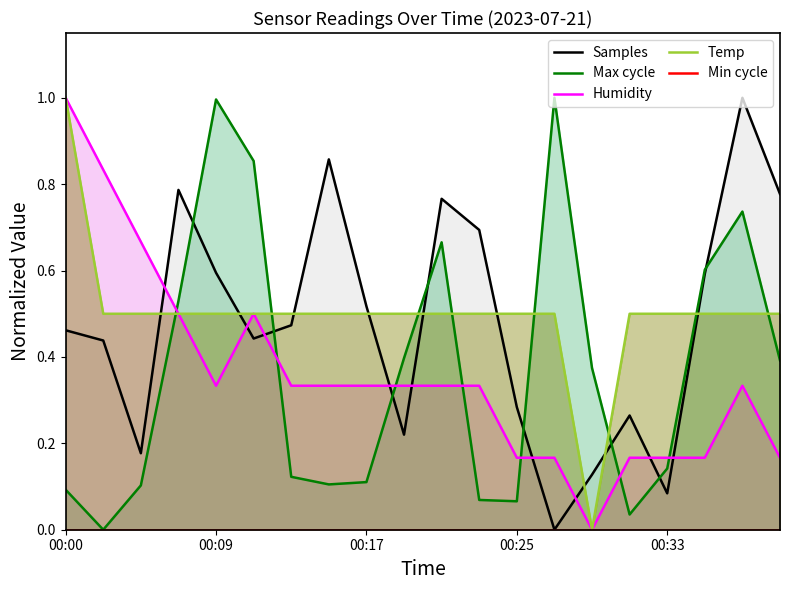

True or false: Temp and Max cycle intersect in this chart.

True